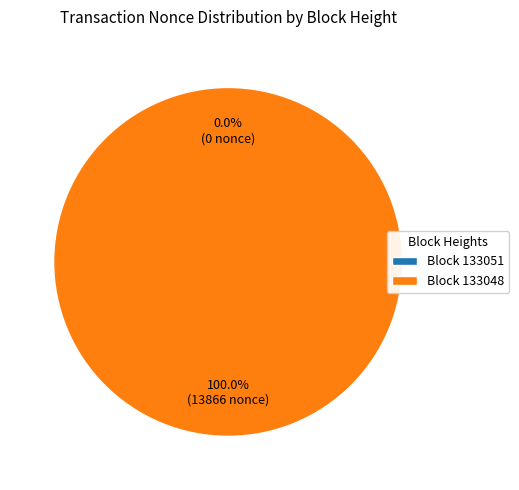

What is the smallest slice in the pie chart?

133051